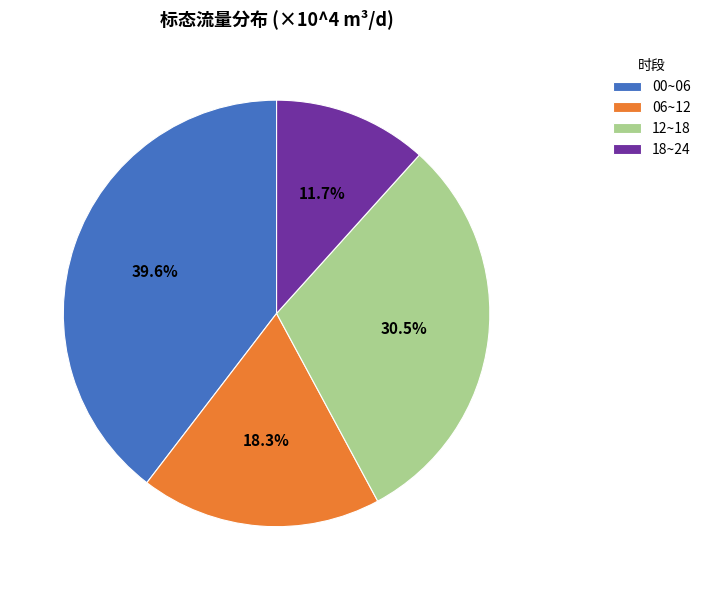

What portion of the pie excludes 12~18?

69.5%